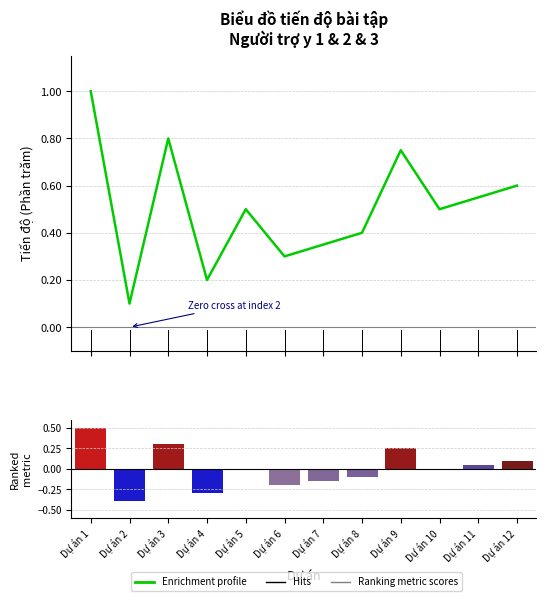

What is the greatest value displayed?

1.0